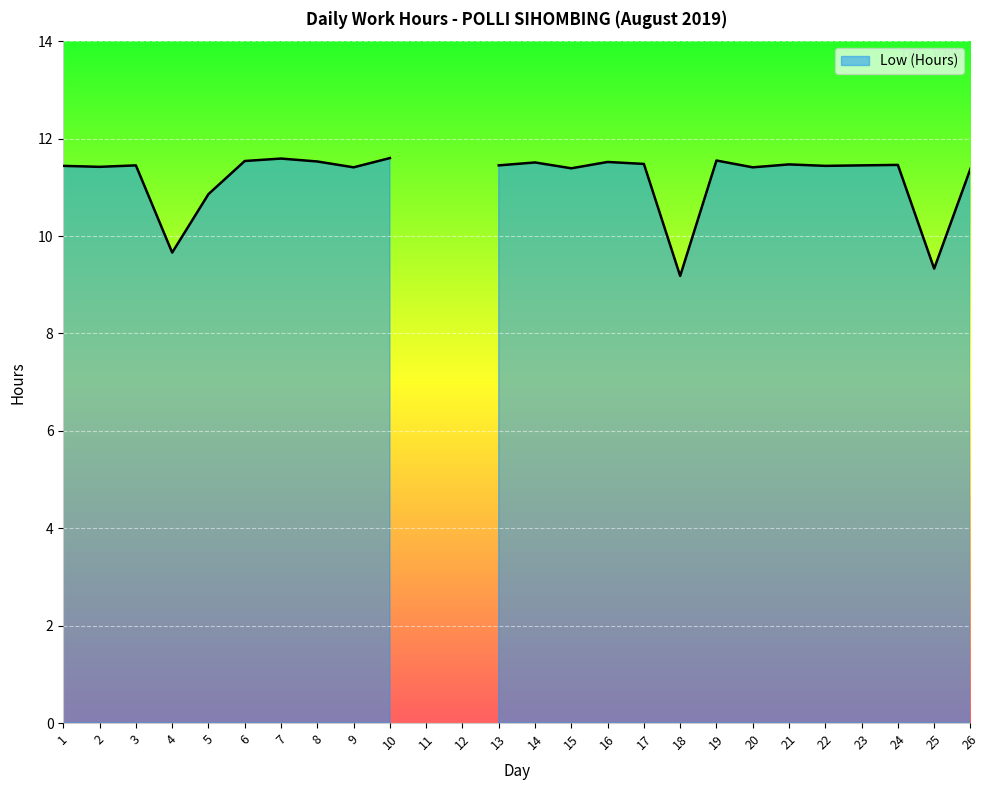

How many data points are less than 11?

6